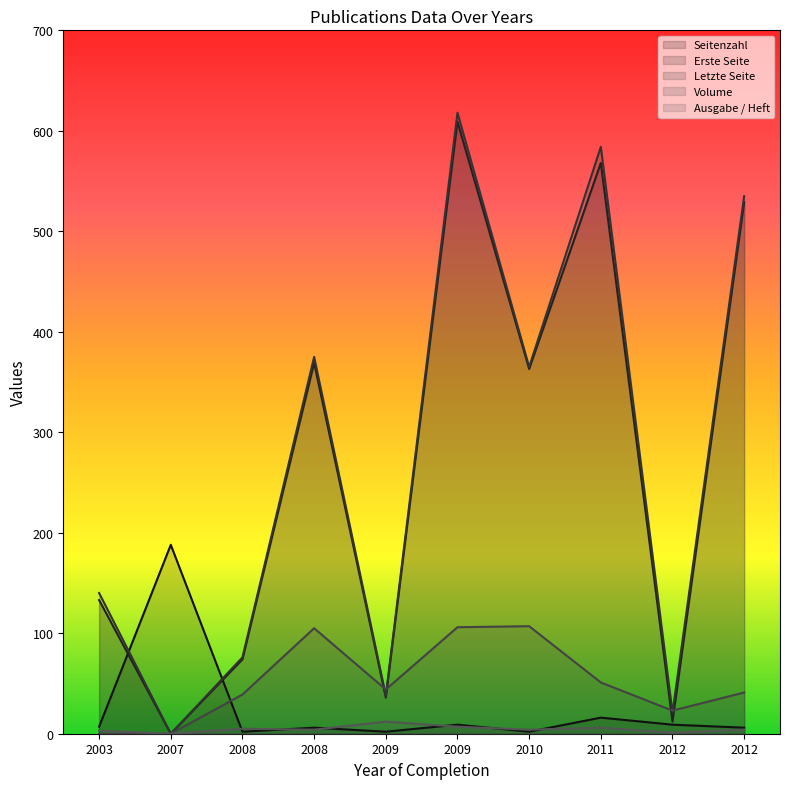

Is it true that Seitenzahl equals 188 at 2007?

True